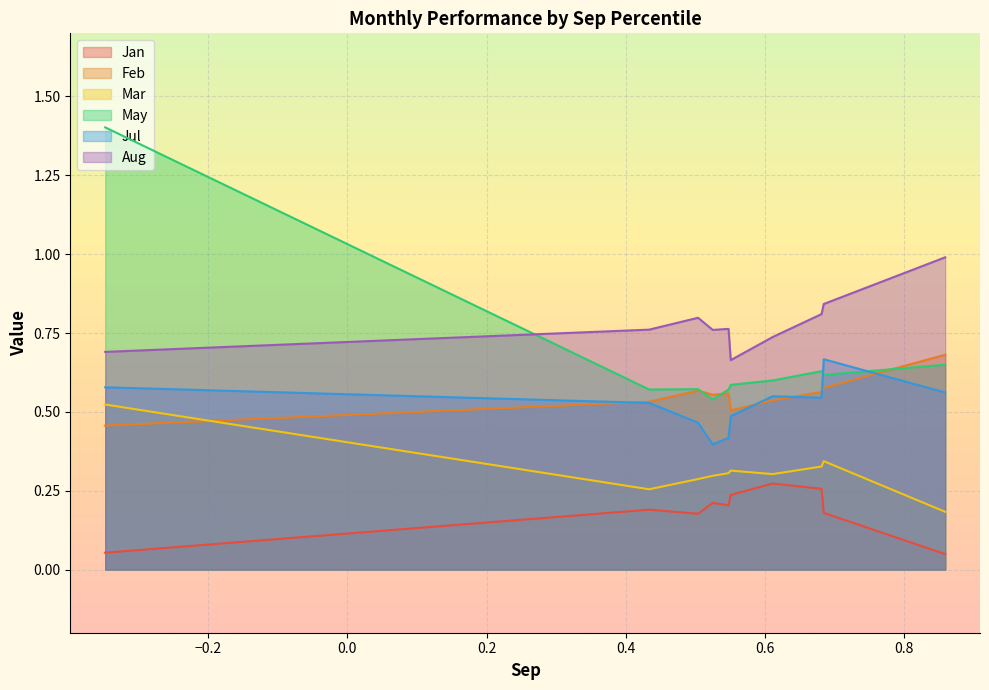

Where is the first local minimum for Mar?

pct15